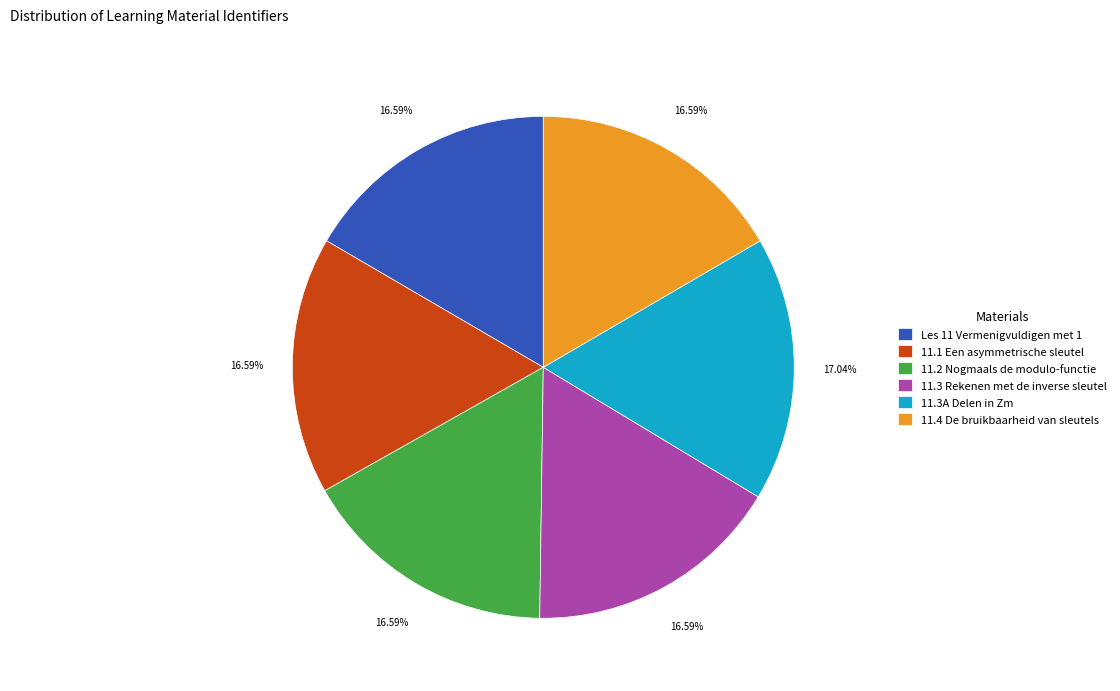

Count the number of slices in the pie.

6